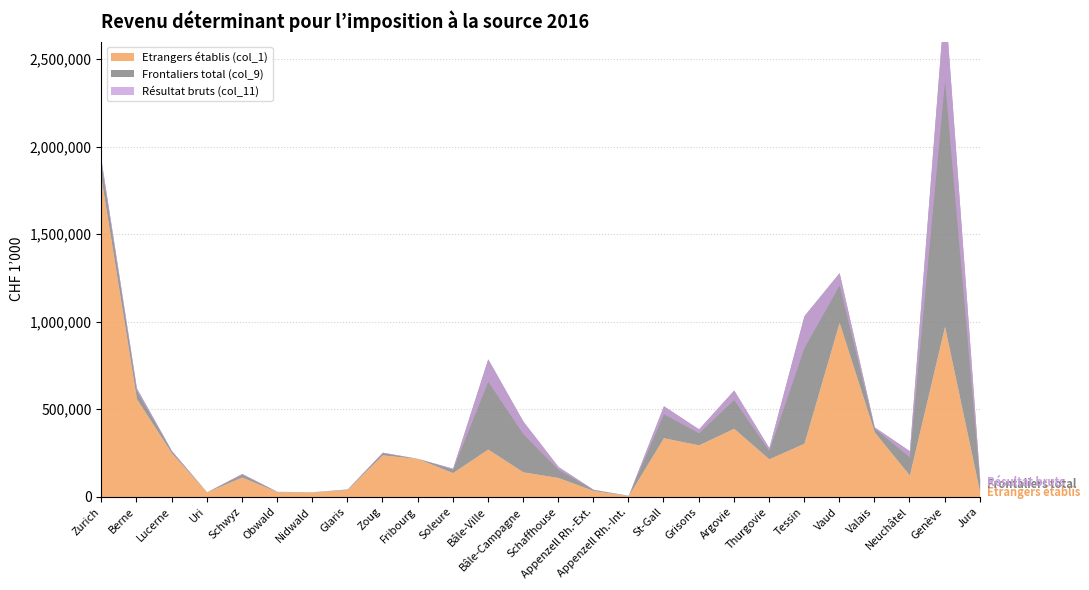

Which series has the largest total across all categories?

Résultat bruts (col_11)